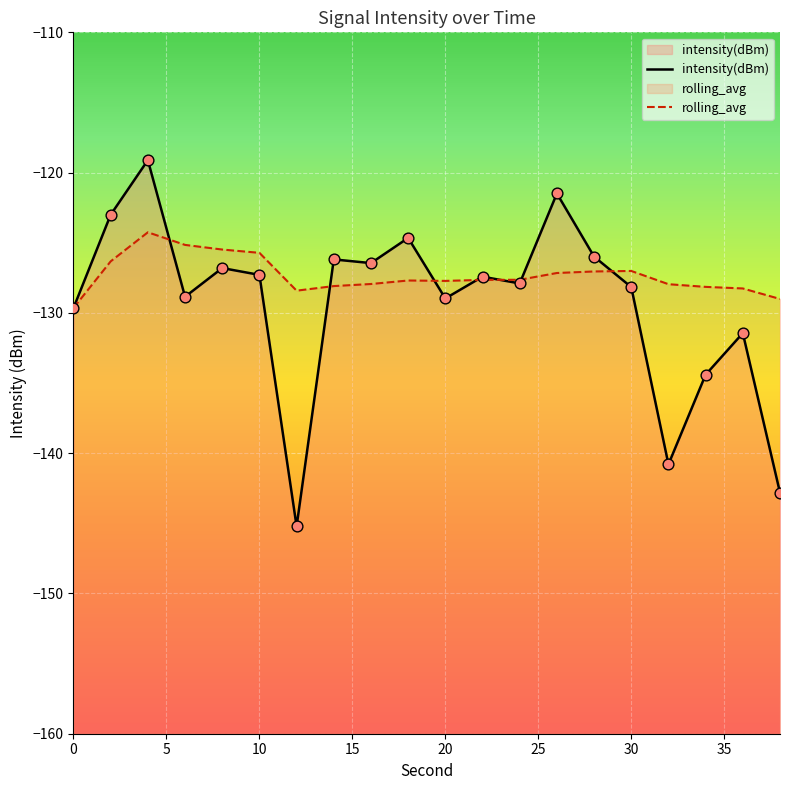

Which series reaches the maximum Y coordinate?

intensity(dBm)